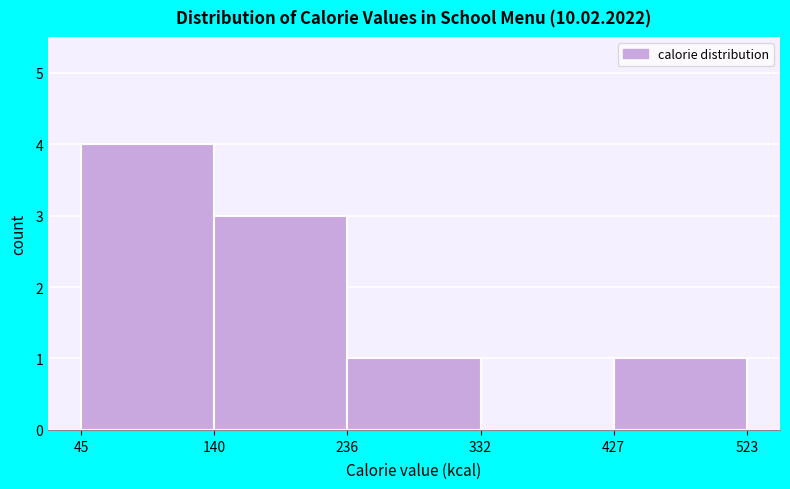

How tall is the bar that spans 236 to 332 on the x-axis? The values are not printed on the chart, so give them approximately, as read against the axis.

1